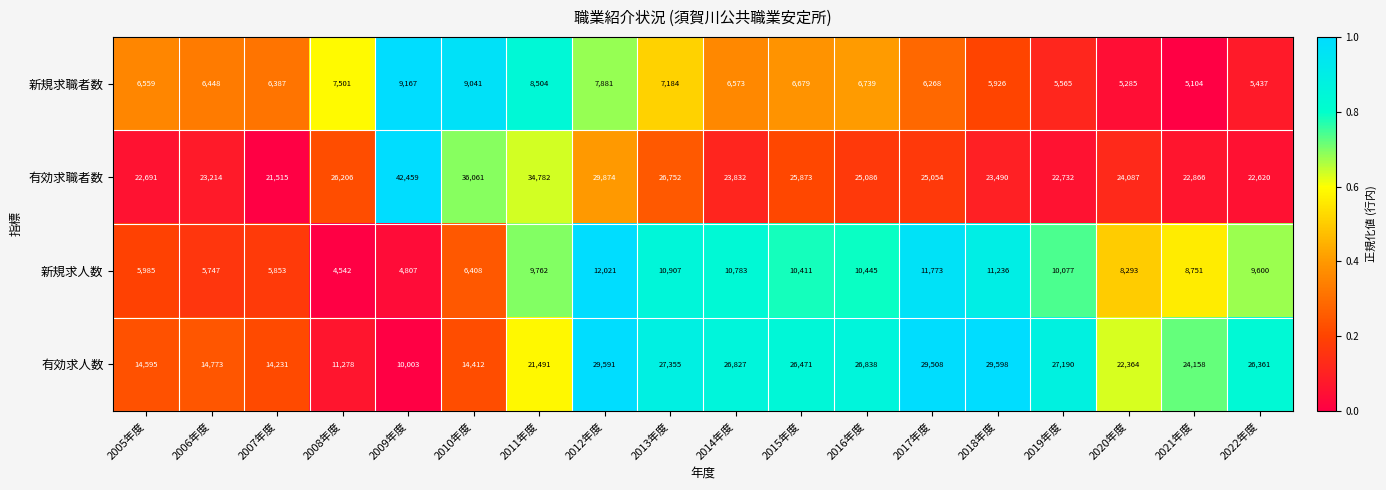

Count the number of data series in this chart.

4